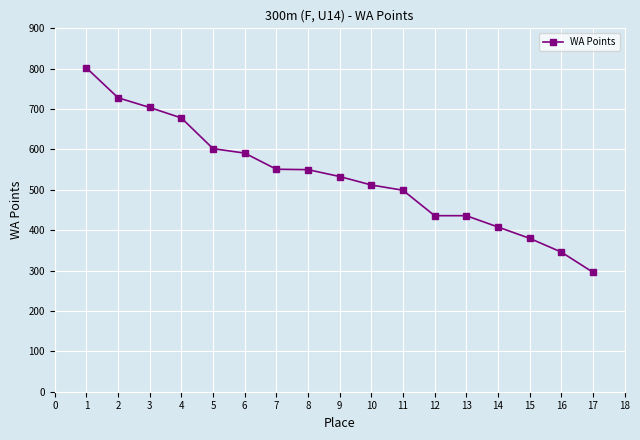

What value does the data have at 5, to the nearest 100?

600